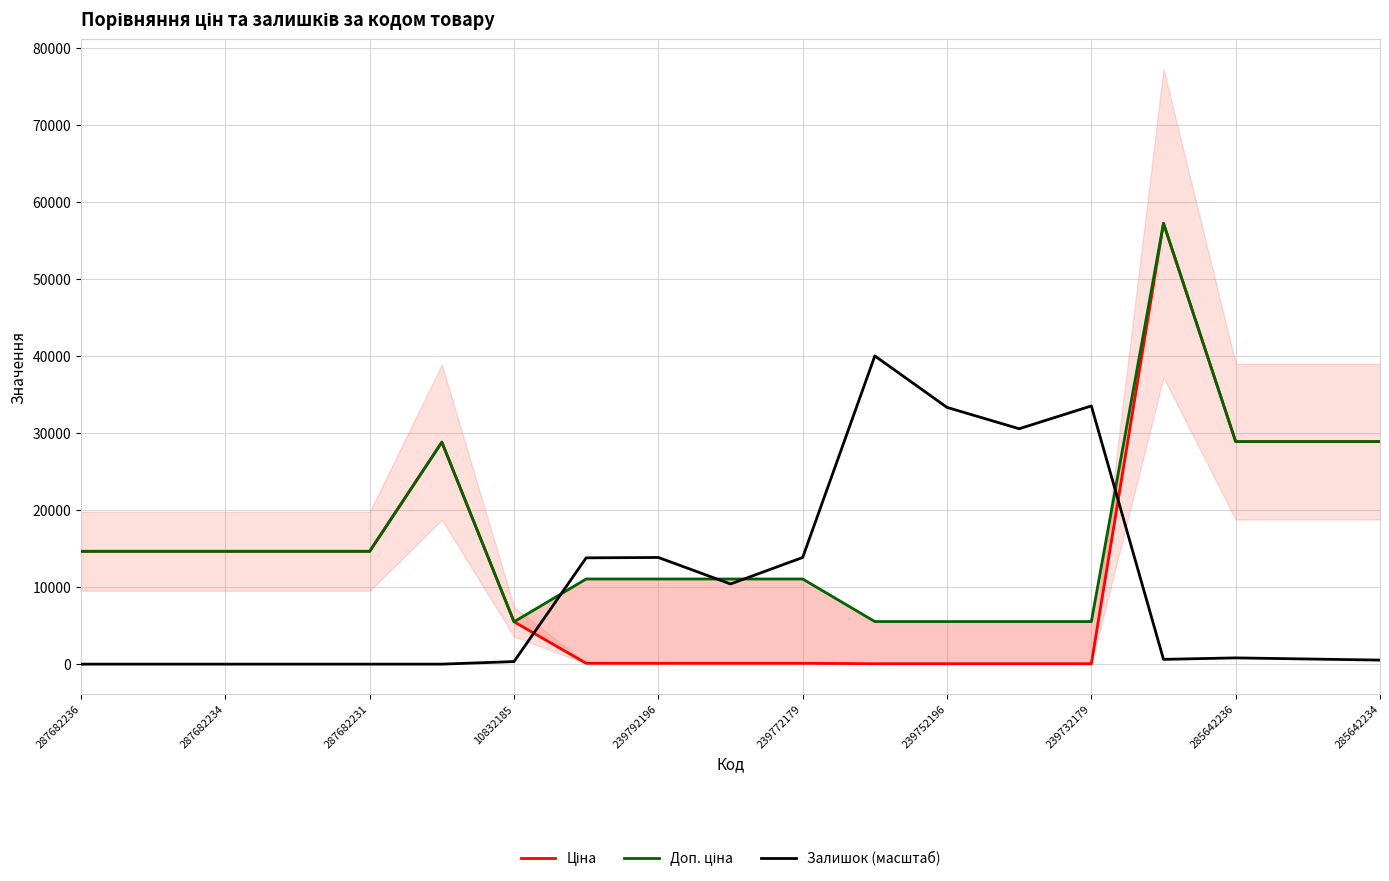

The Залишок (масштаб) series shows 0.0 at 287682236. True or false?

True